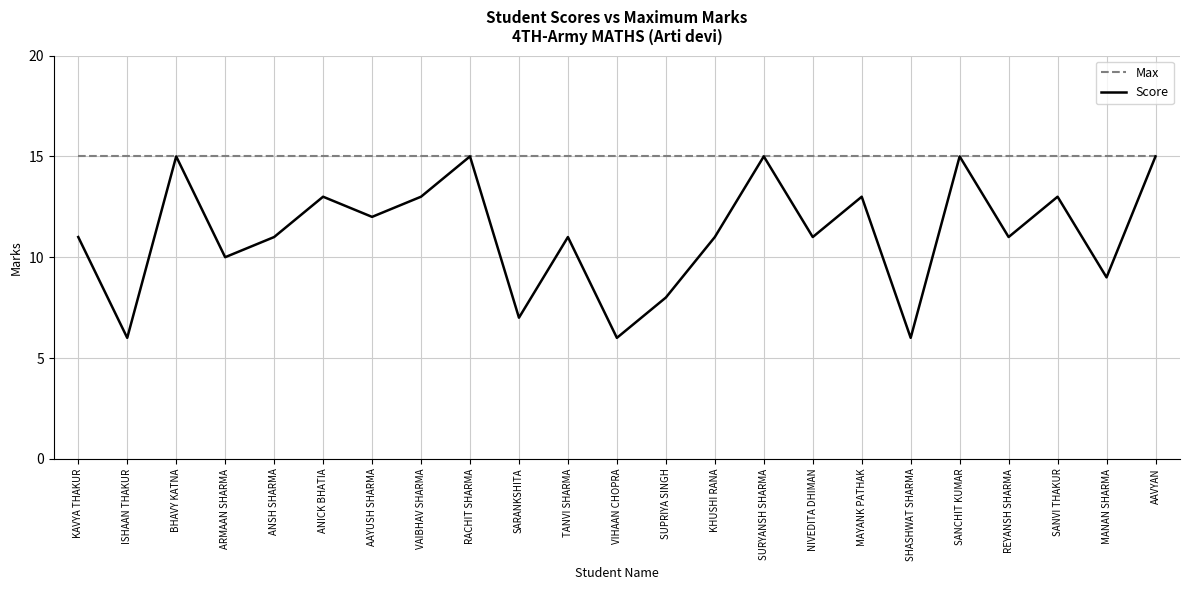

What is the average value of the Max series?

15